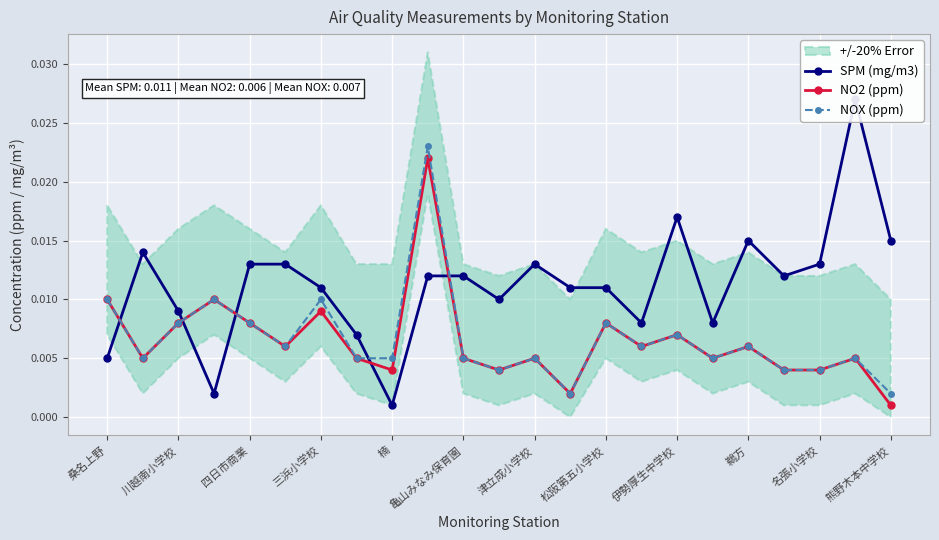

True or false: SPM (mg/m3) has more than 1 interior local peaks.

True